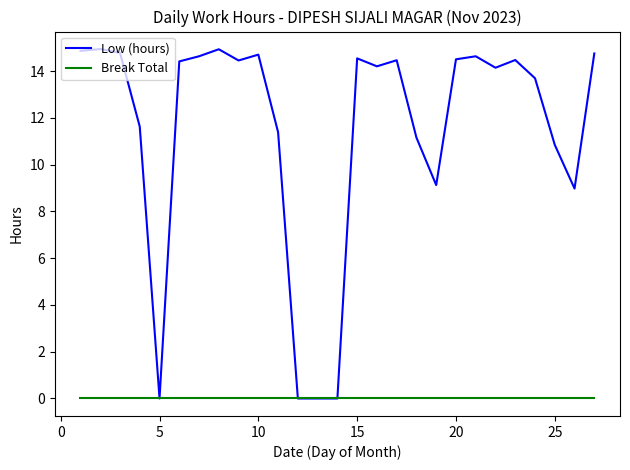

Which series has the largest range (max minus min)?

Low (hours)